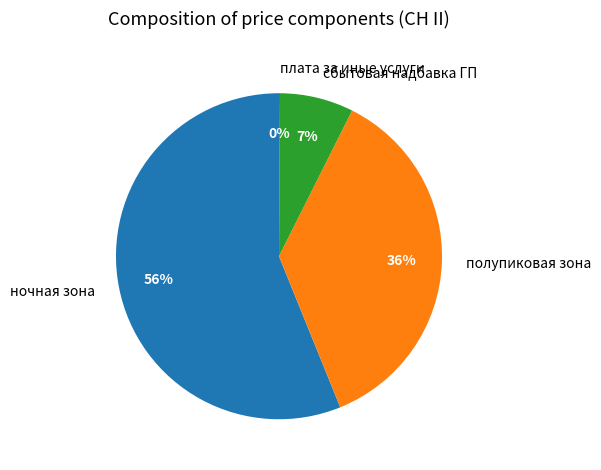

The ночная зона slice represents 56% of the pie. True or false?

True